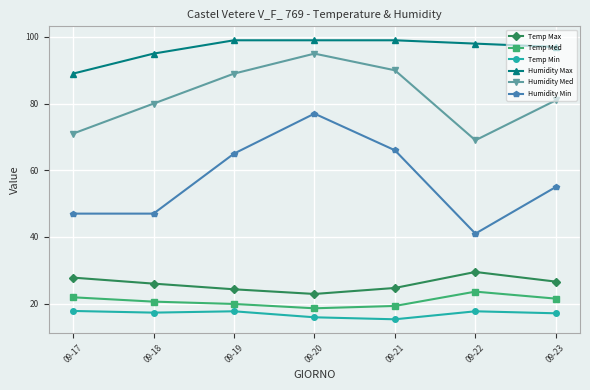

What are all the series names shown in the legend?

Temp Max, Temp Med, Temp Min, Humidity Max, Humidity Med, Humidity Min